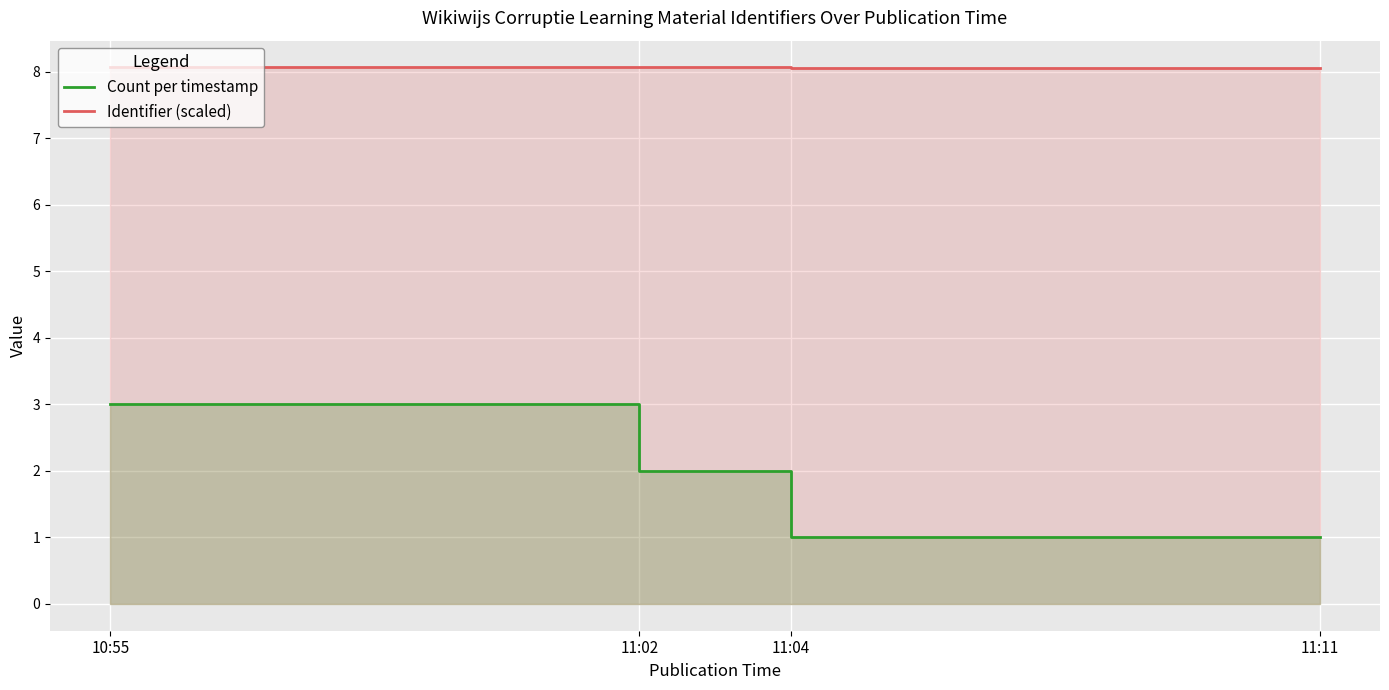

At which category does Identifier (scaled) reach its first local valley?

11:04